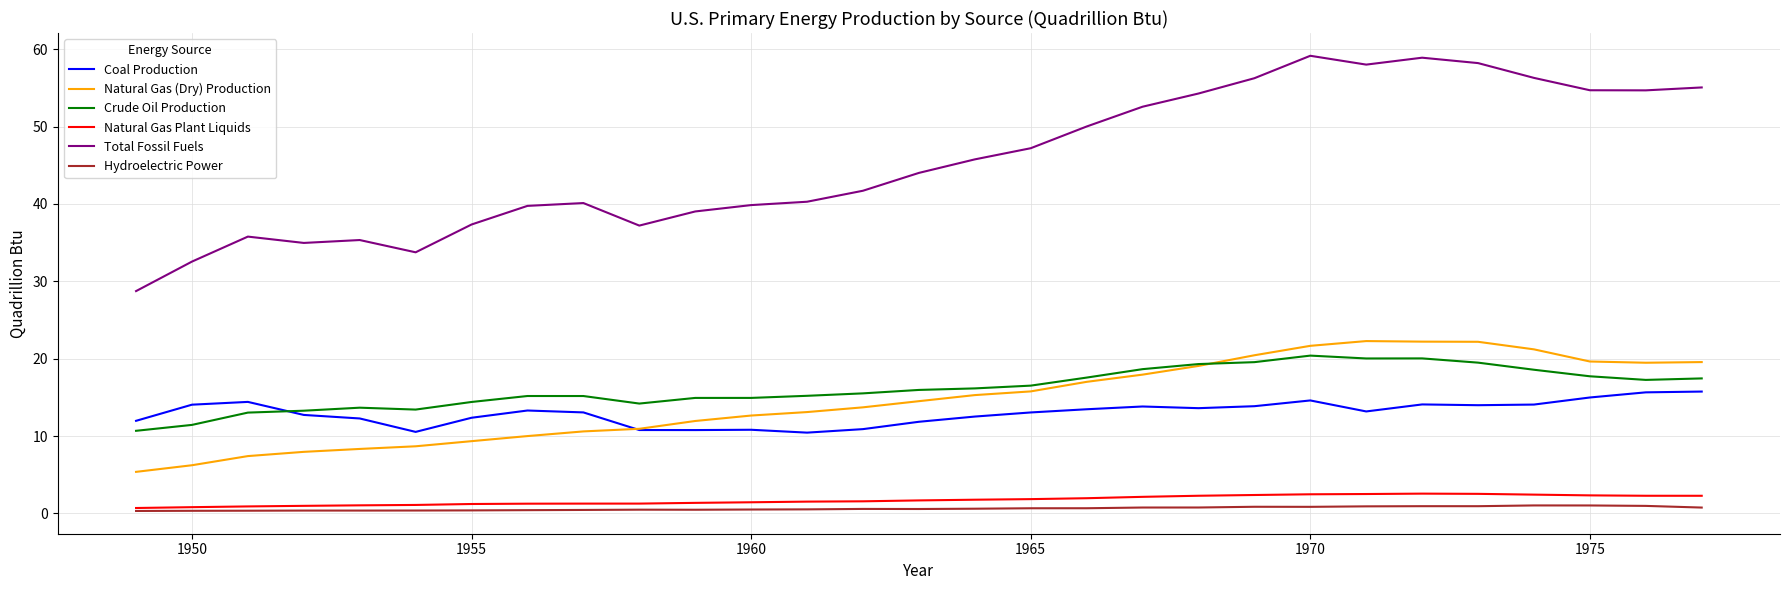

True or false: Crude Oil Production and Natural Gas Plant Liquids intersect in this chart.

False